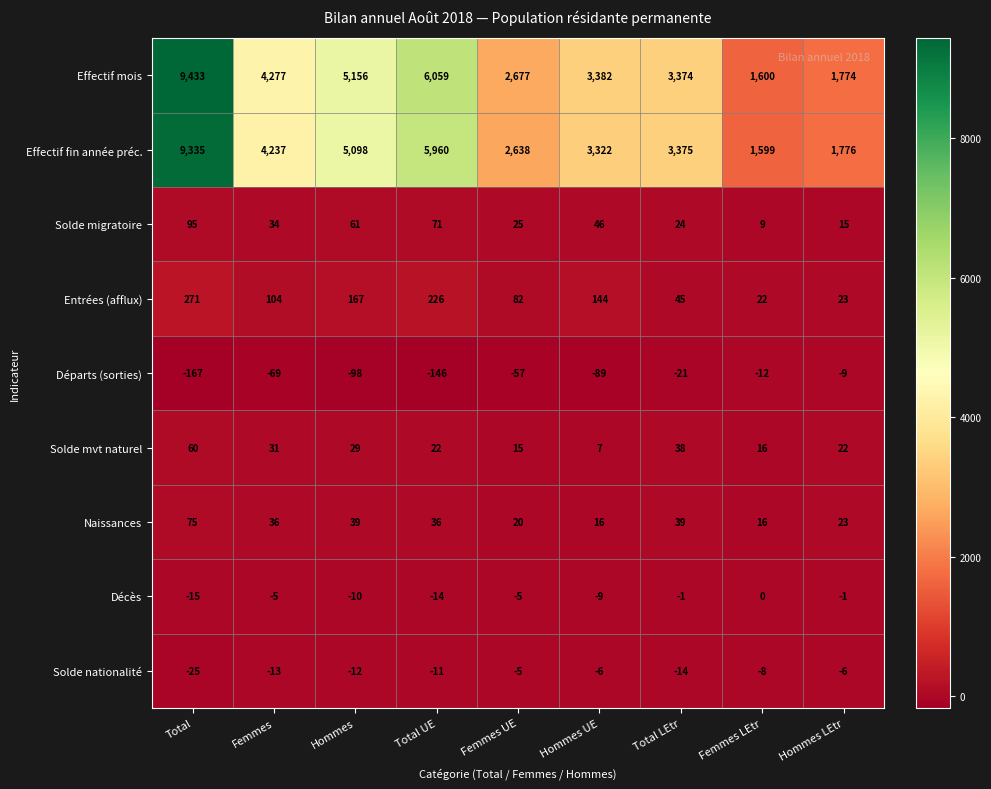

What is the approximate value of Départs (sorties) at Total UE, to the nearest 5?

-145